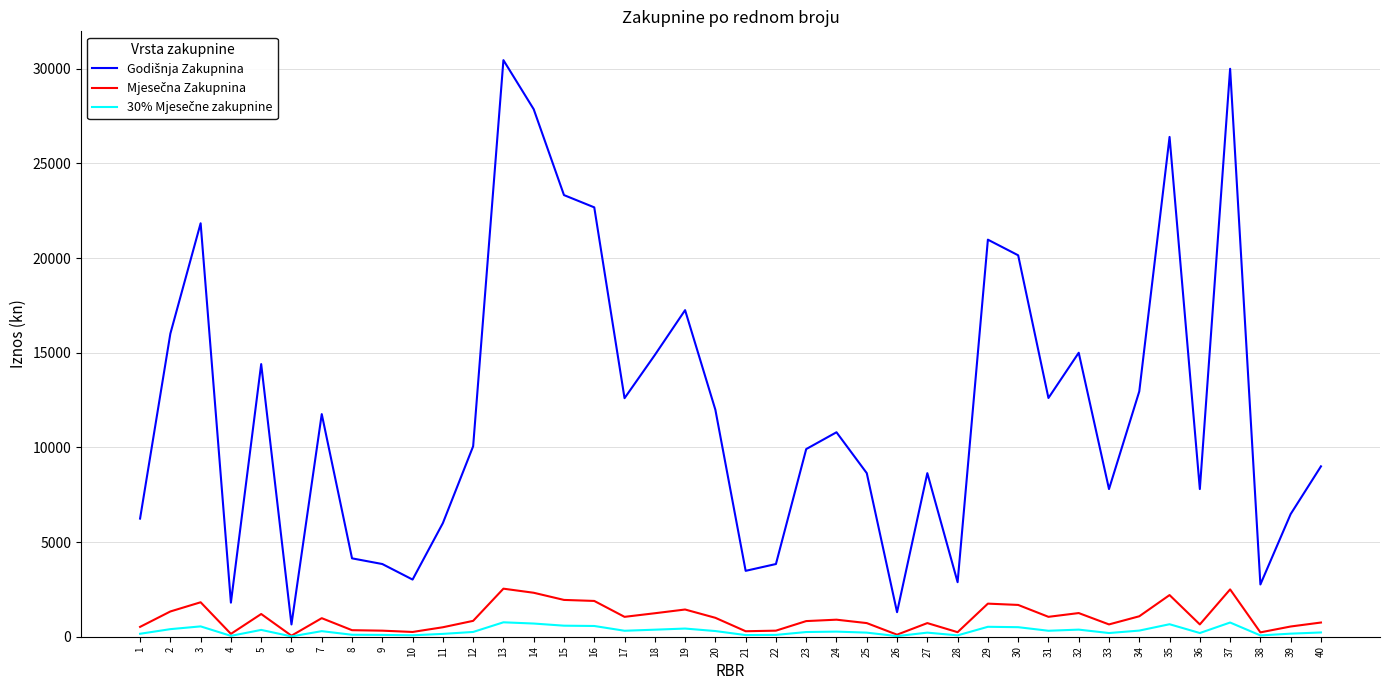

How many lines are shown in the chart?

3